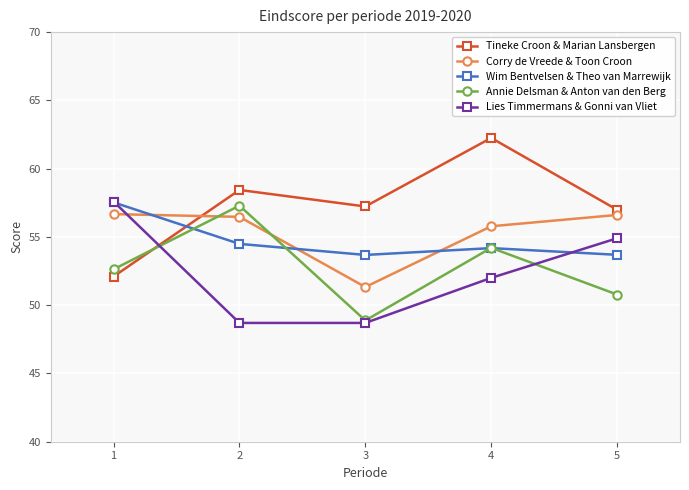

At which category does the chart reach its peak across all series?

4